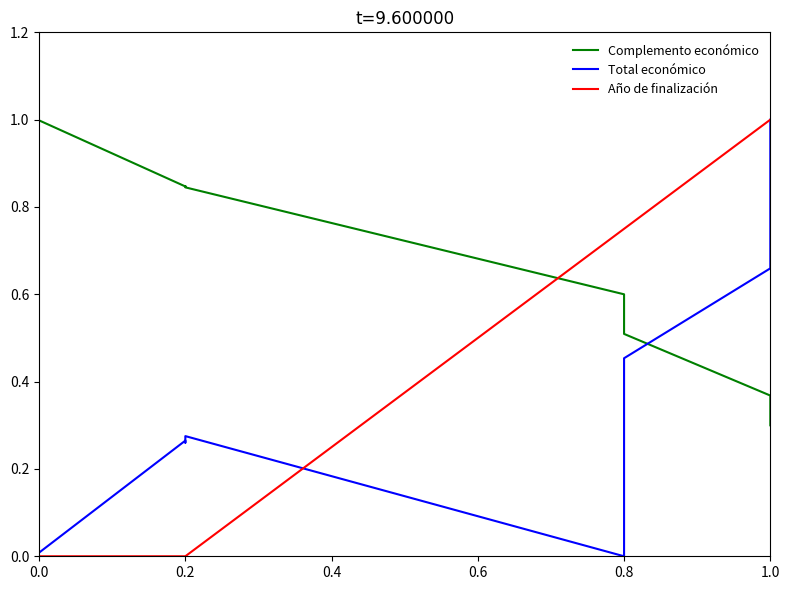

Does the chart display data point markers on the line(s)?

No